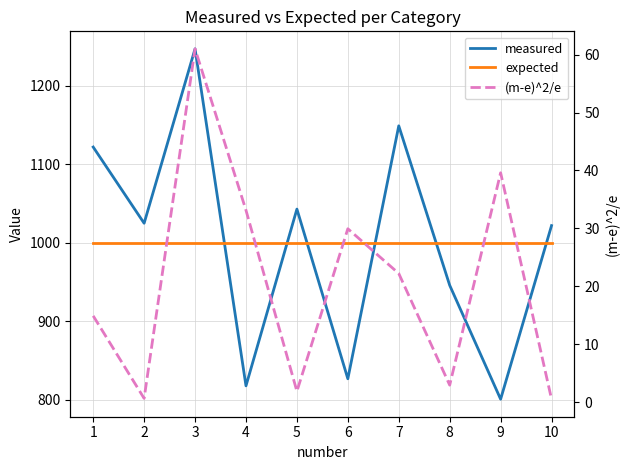

The value of expected at 4 is 414.4. True or false?

False